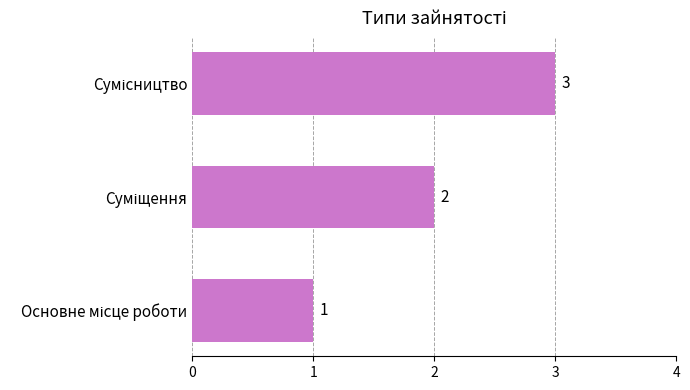

What is the greatest value displayed?

3